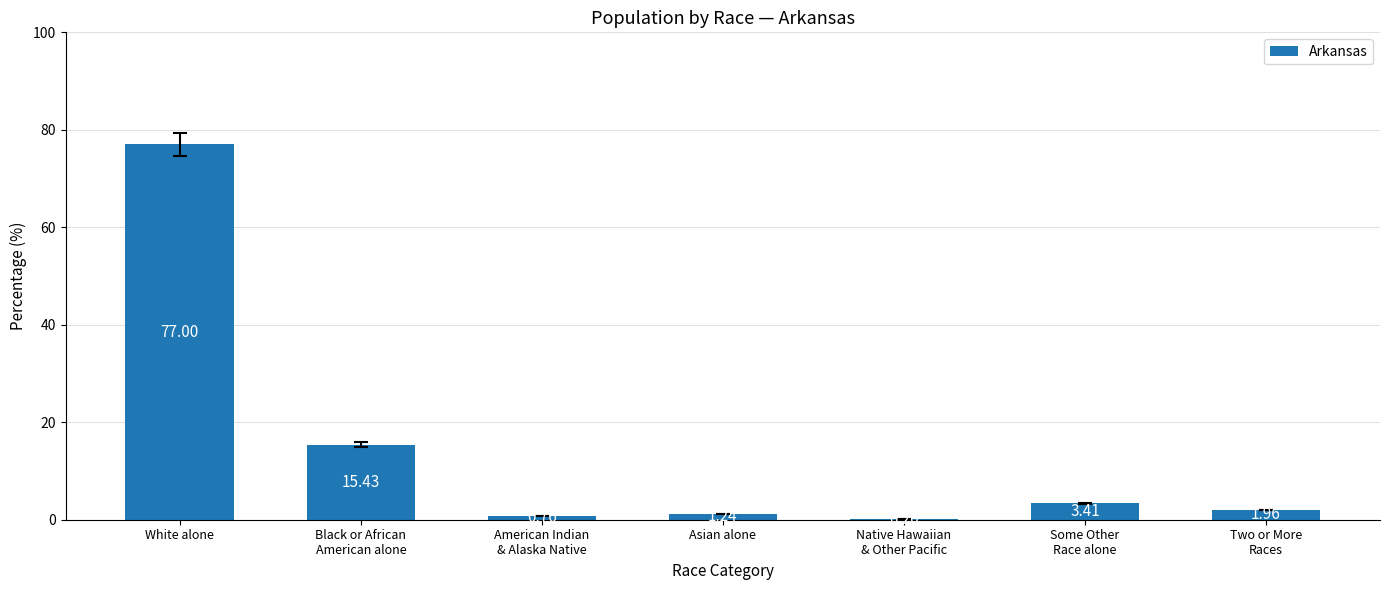

At which label does the data first exceed 1?

White alone